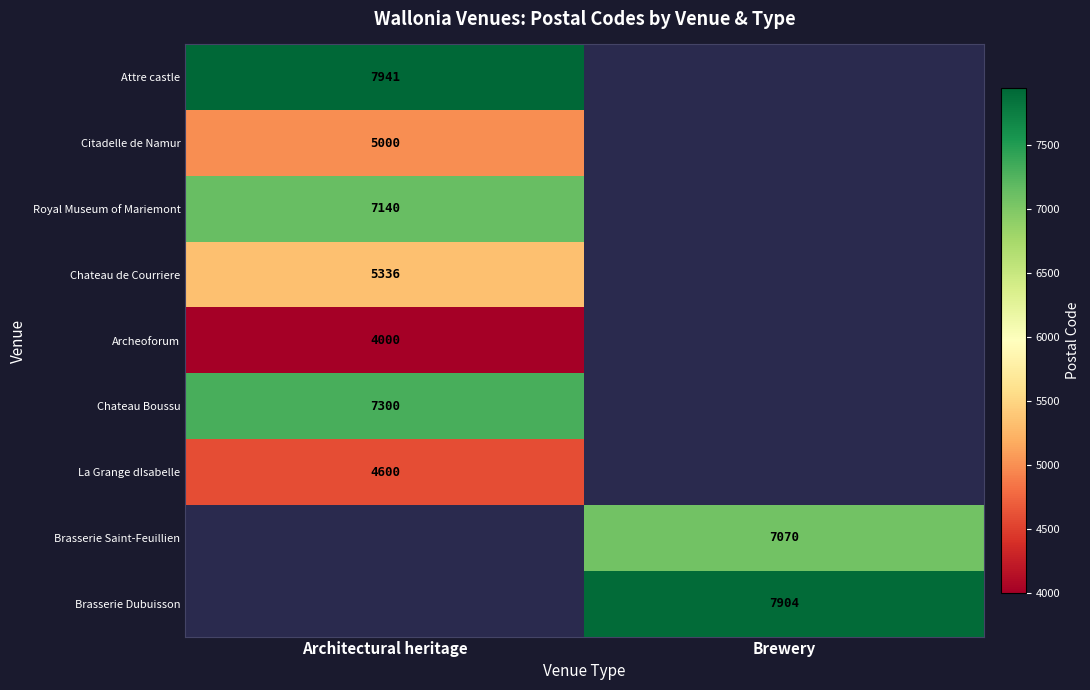

How many data points does each series have?

2